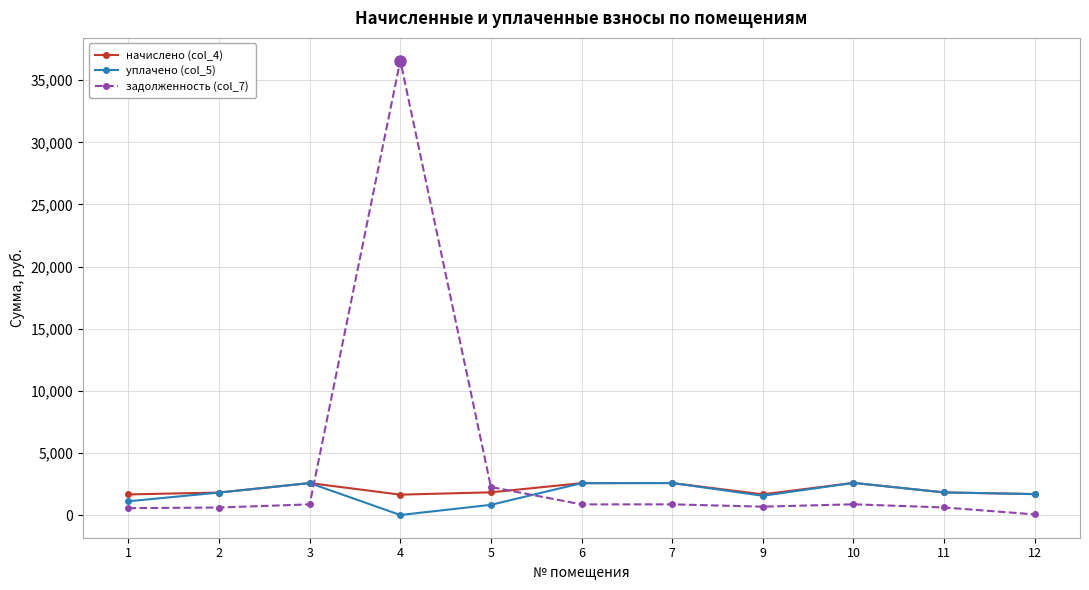

What are all the series names shown in the legend?

начислено (col_4), уплачено (col_5), задолженность (col_7)